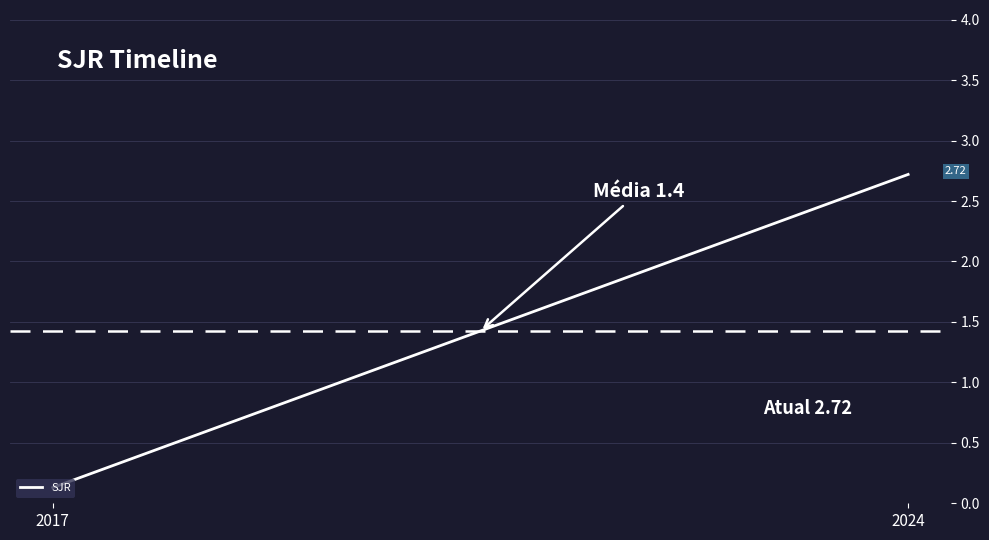

How many values are below 2?

1